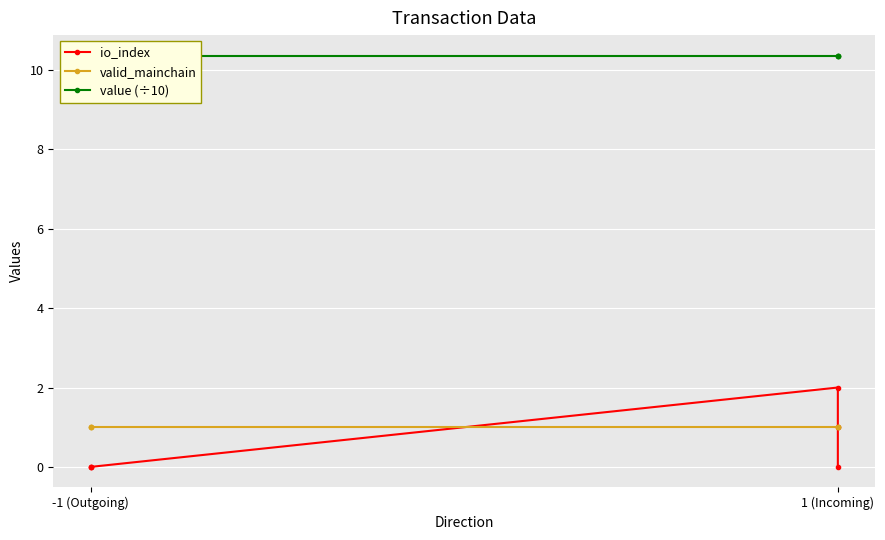

True or false: value (÷10) and valid_mainchain intersect in this chart.

False